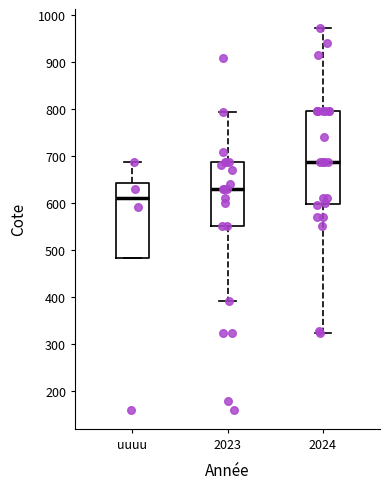

Reading left to right, transcribe this box plot: for each box, give where its median line is, the range the box spans, and where its two whiskers end, as read against the y-axis. The values are not printed on the chart, so give them approximately, as read against the axis.

uuuu: median 610, box 480 to 640, whiskers 480 to 690
2023: median 630, box 550 to 690, whiskers 390 to 790
2024: median 690, box 600 to 800, whiskers 320 to 970